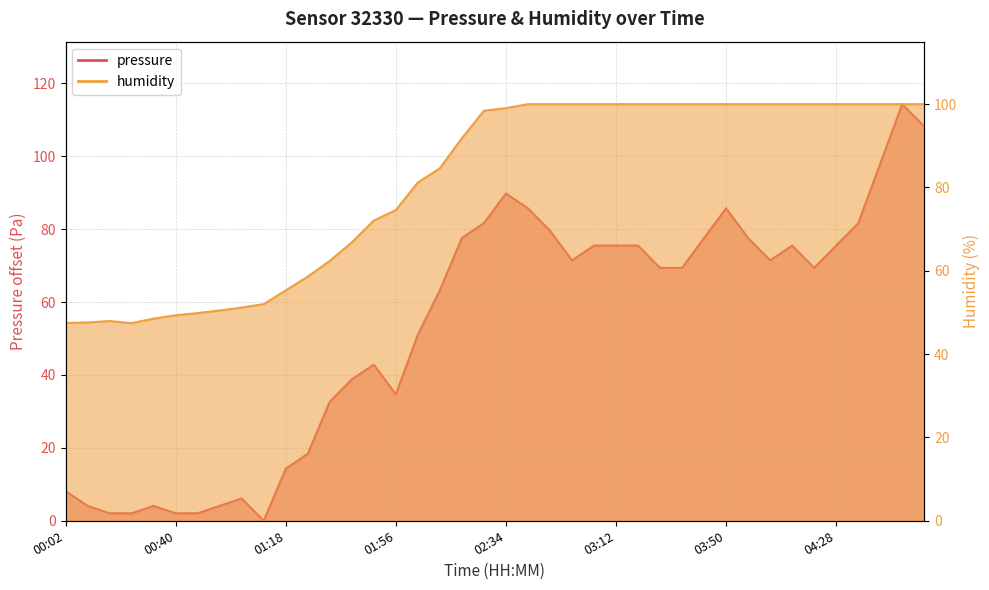

True or false: pressure and humidity cross at least once.

True